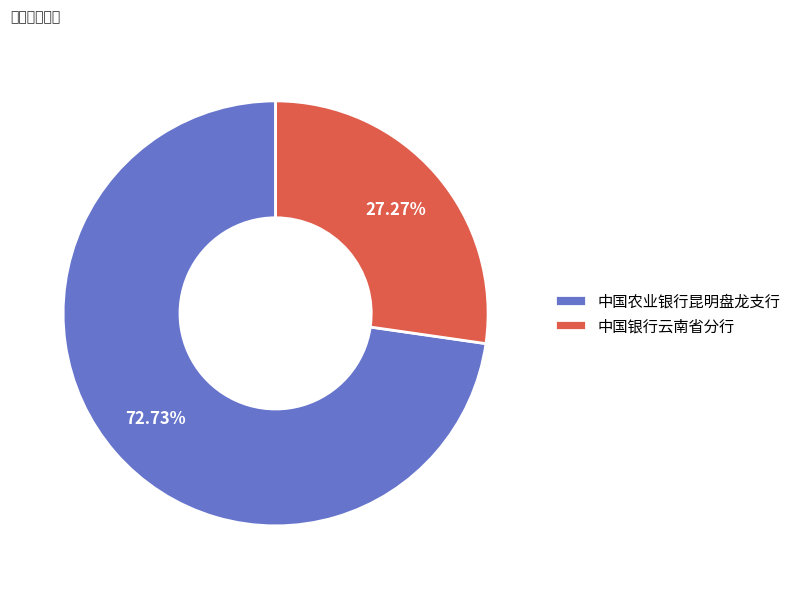

The 中国农业银行昆明盘龙支行 slice represents 64% of the pie. True or false?

False